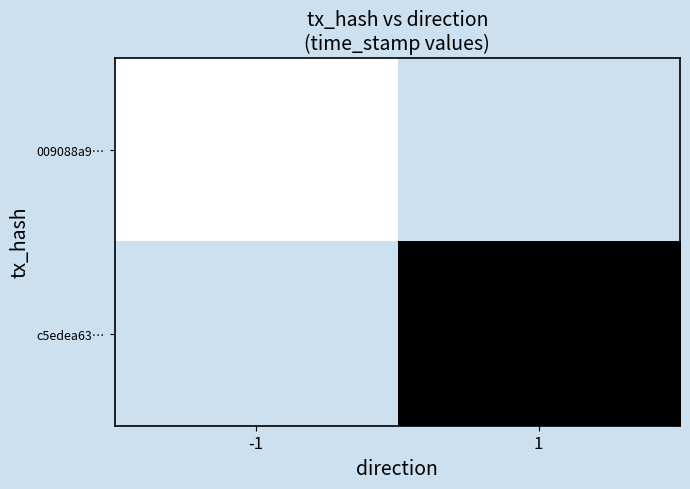

How many values in c5edea63… are above zero?

1